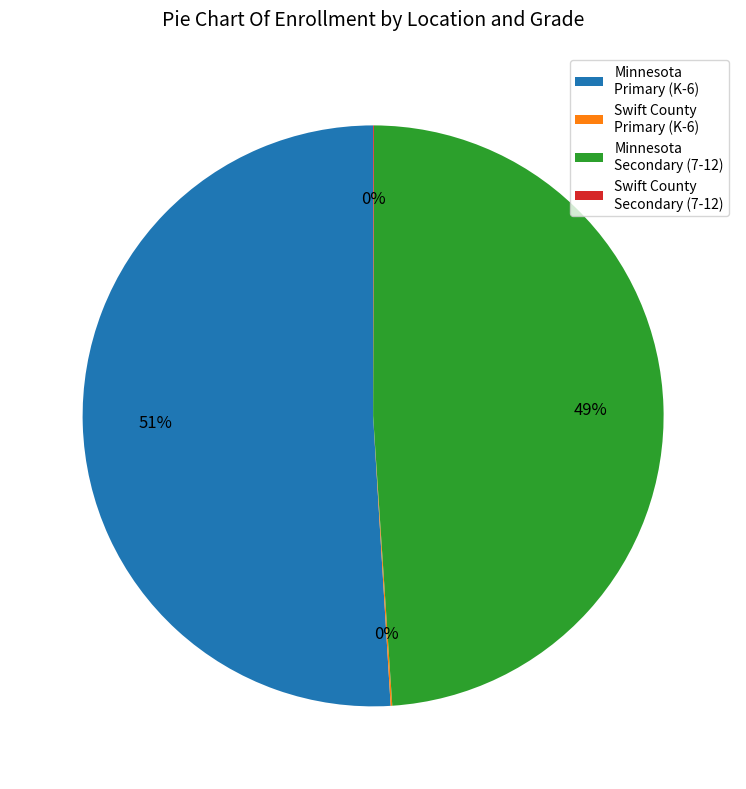

Which category has the biggest portion of the pie?

Minnesota Primary (K-6)